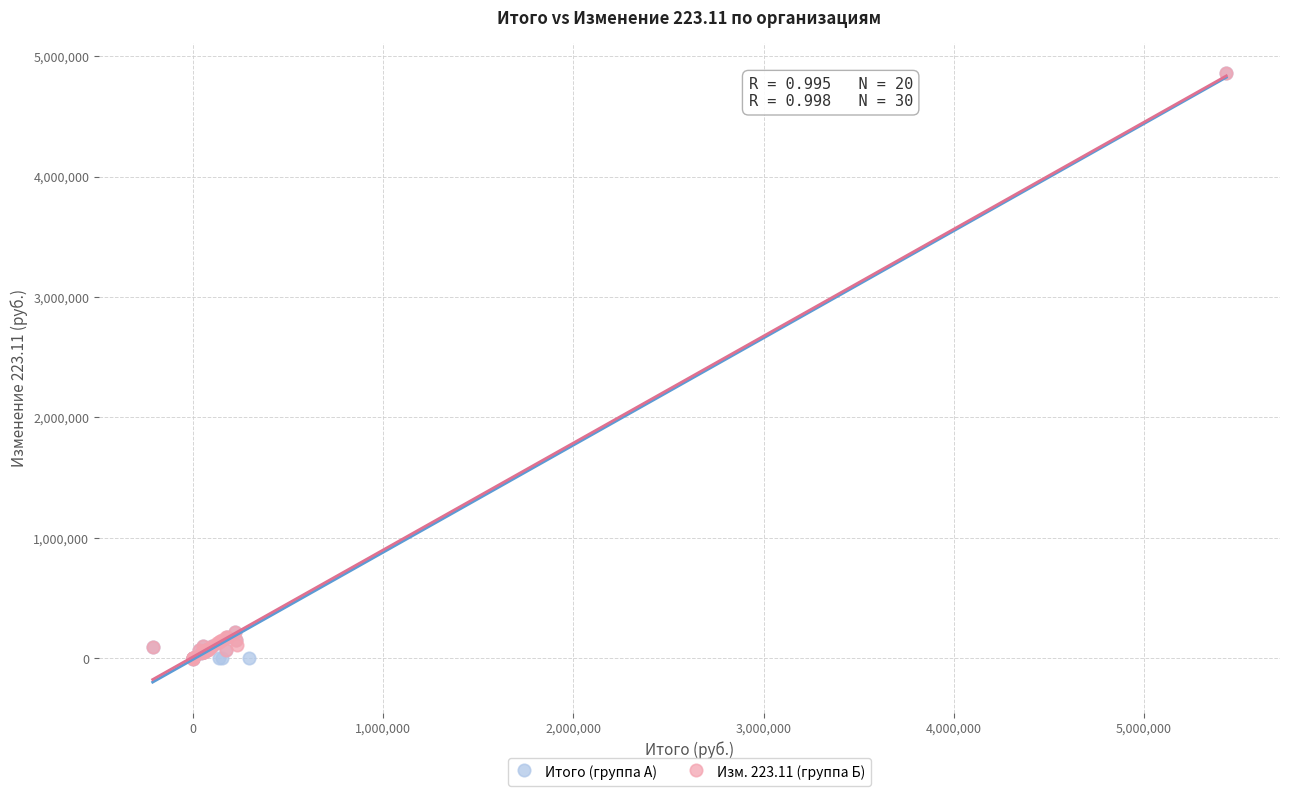

What are all the series names shown in the legend?

Итого (группа А), Изм. 223.11 (группа Б)